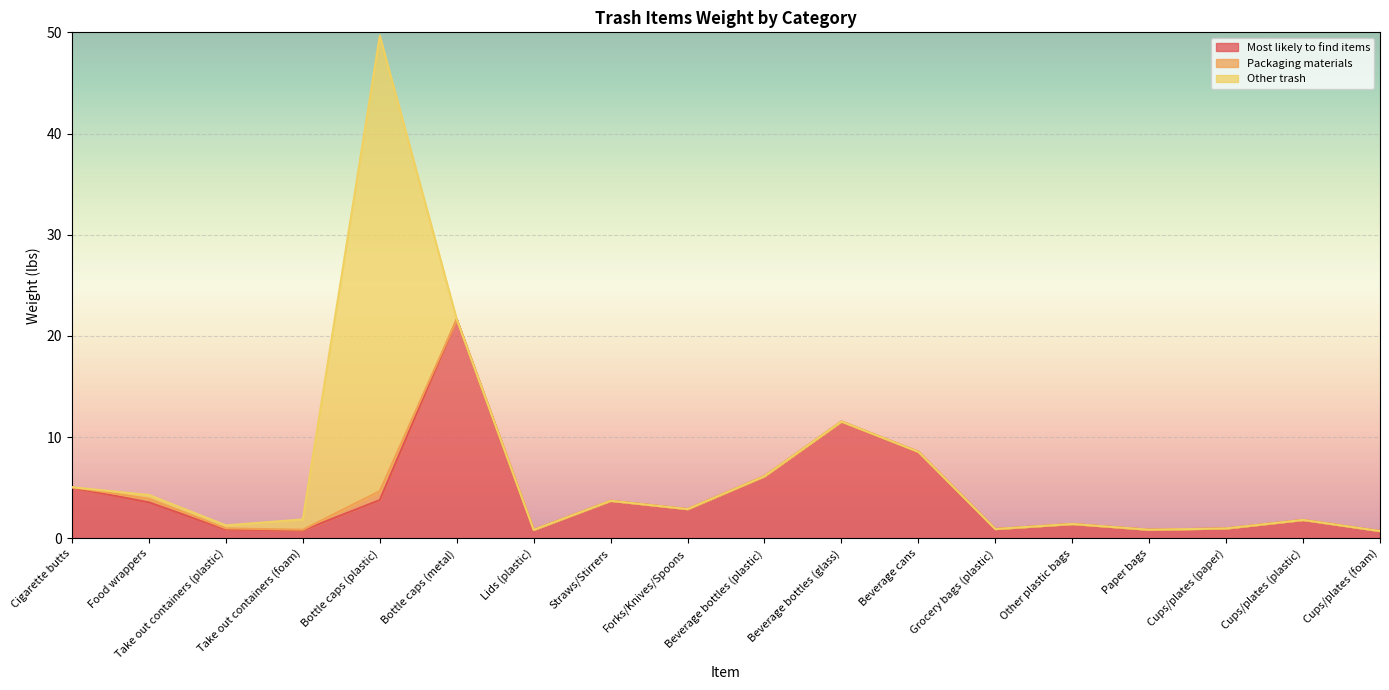

What is the value of the Most likely to find items point at the 7th from the left?

0.8